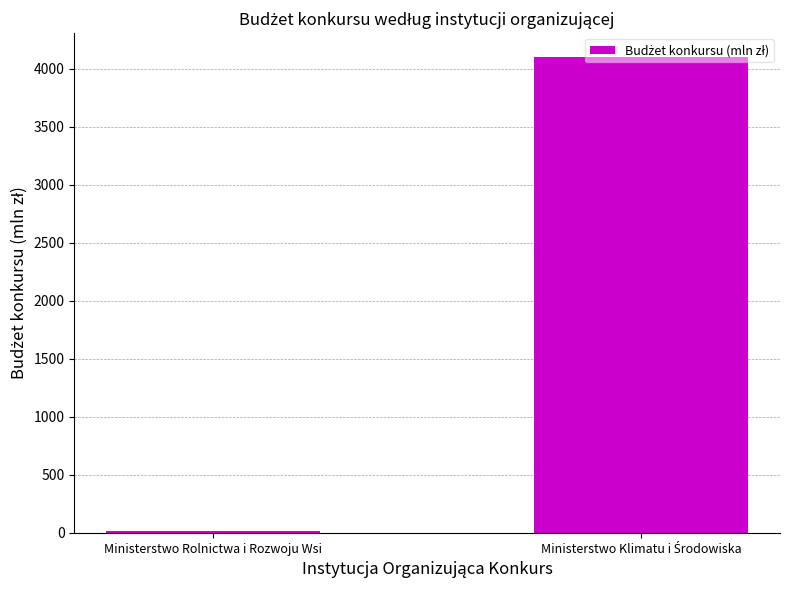

What is the sum of all values?

4115